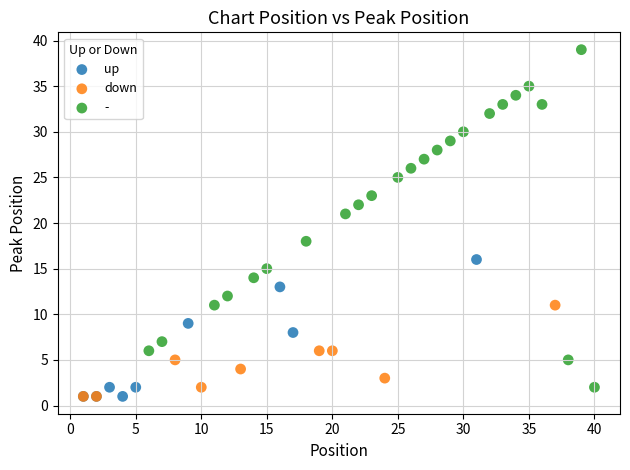

Which series has the largest Y range (max minus min)?

-